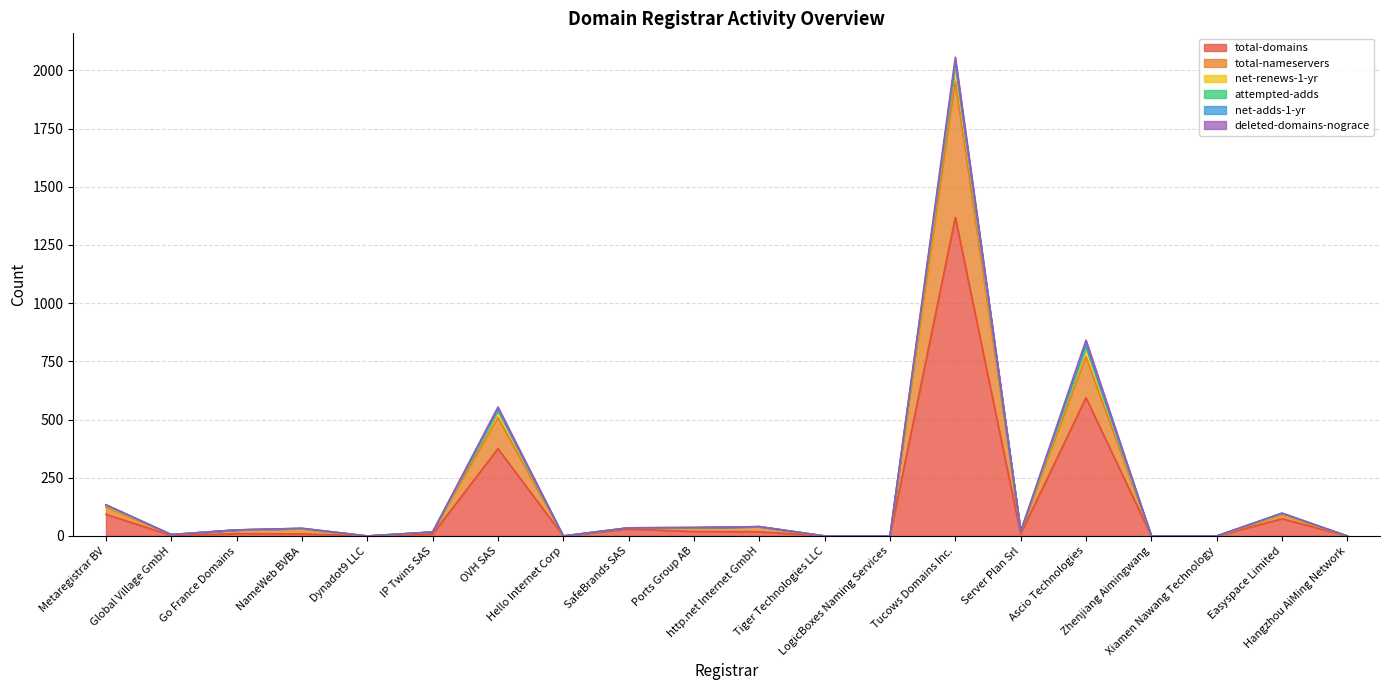

What is the difference between the second highest and minimum values in the total-domains series?

594